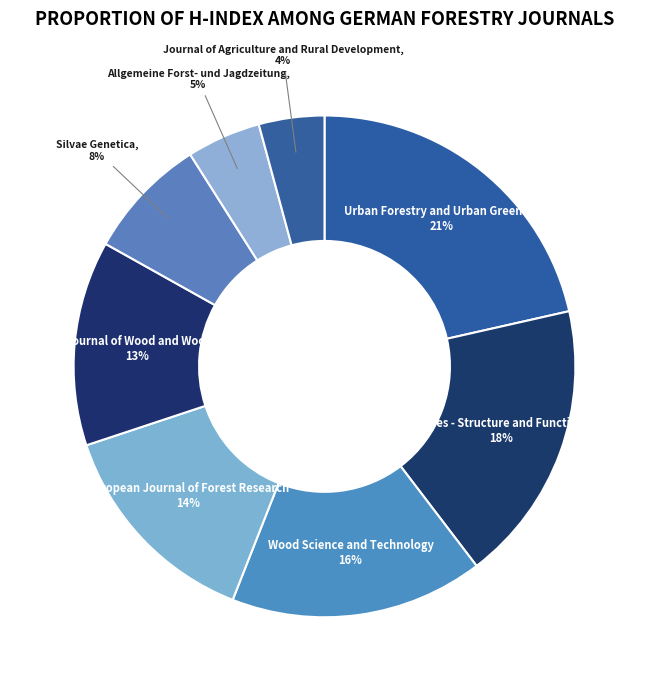

To the nearest percent, what is the difference between the Journal of Agriculture and Rural Development and Trees - Structure and Function slice percentages?

14%